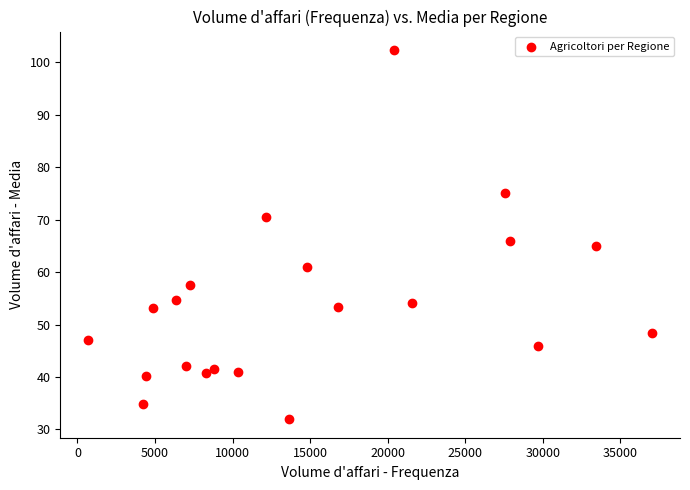

What Y value in the scatter plot is closest to 67?

66.0